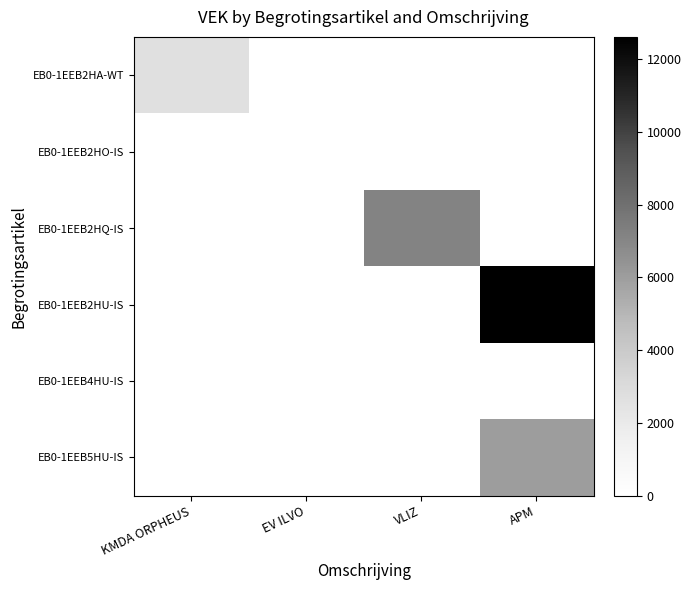

At how many categories does at least one series exceed 9265?

1